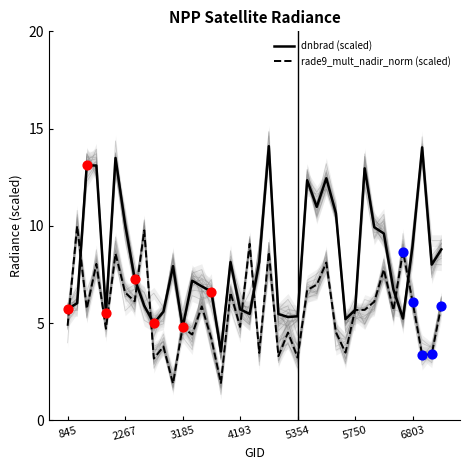

Which series has the largest total across all categories?

dnbrad (scaled)